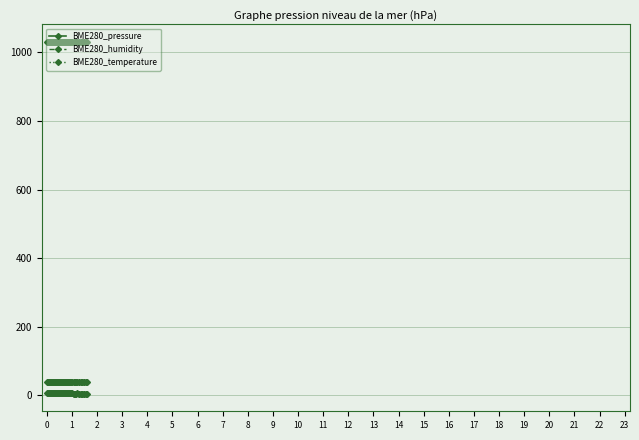

Which series has the largest total across all categories?

BME280_pressure